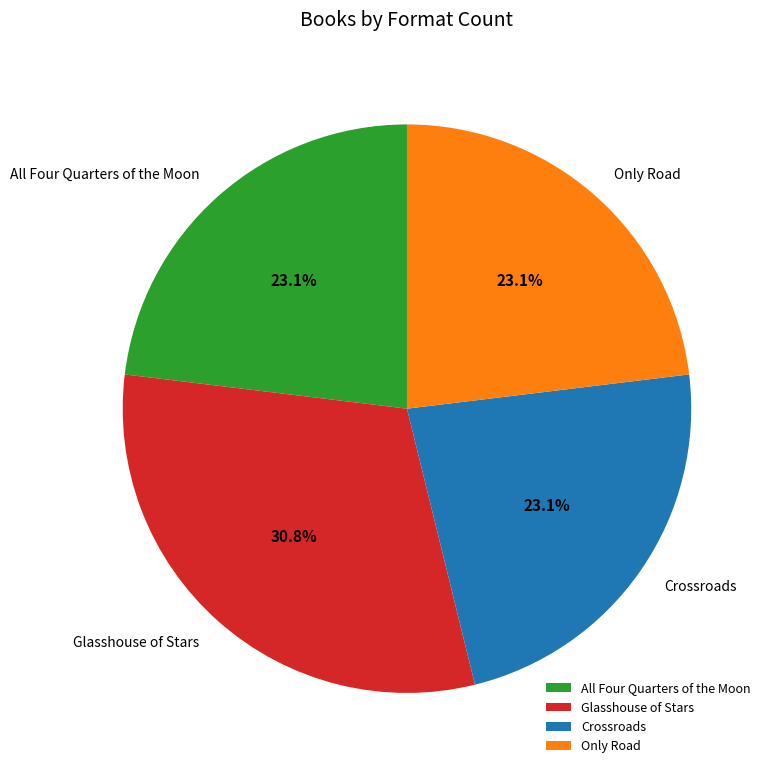

Is All Four Quarters of the Moon the majority of the pie?

No